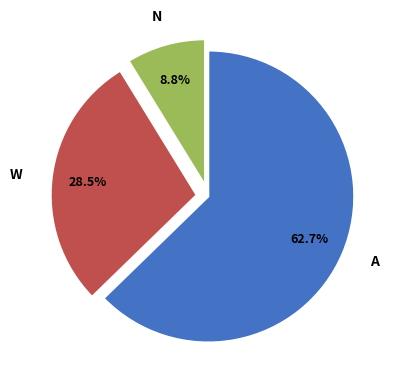

Approximately how many times larger is the value at A compared to N?

7.1